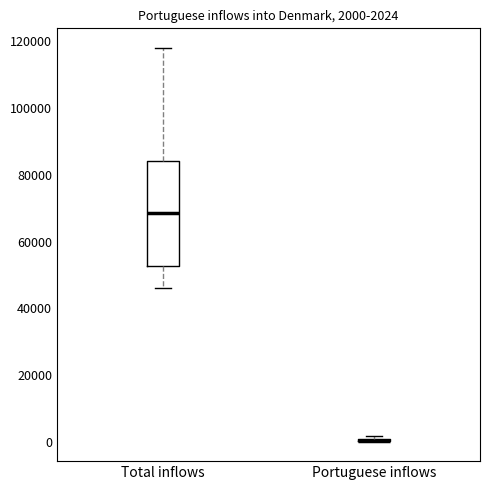

Which box is the tallest, from its lower edge to its upper edge?

Total inflows